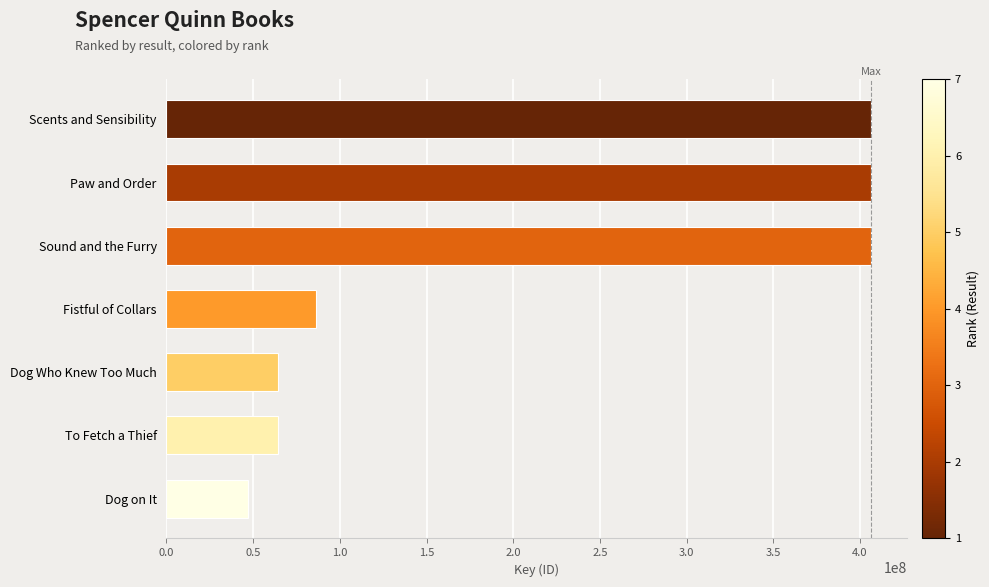

At which label is the value closest to 226839006?

Fistful of Collars